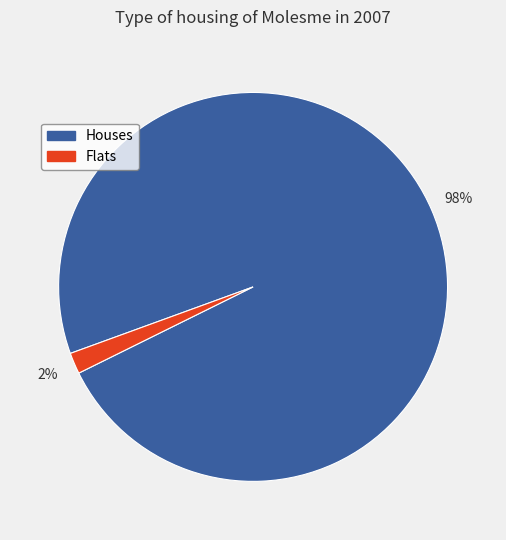

How many slices are in this pie chart?

2